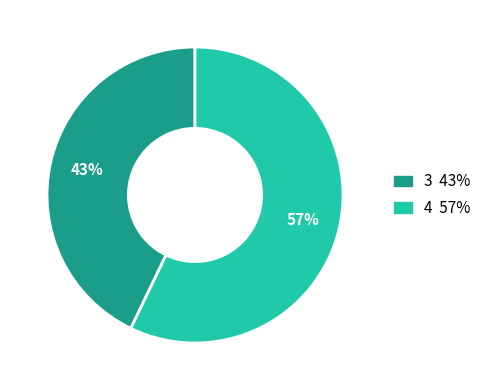

Does any single category account for the majority?

Yes